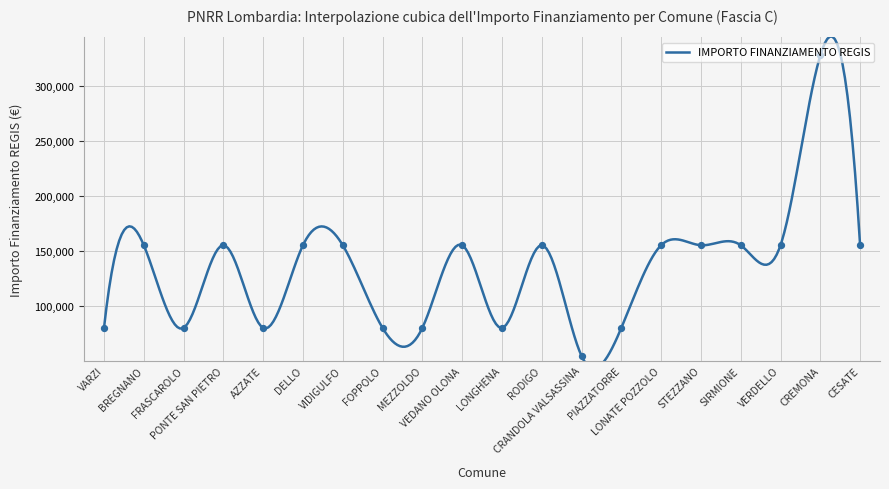

Approximately how many times larger is the value at AZZATE compared to VEDANO OLONA?

0.5